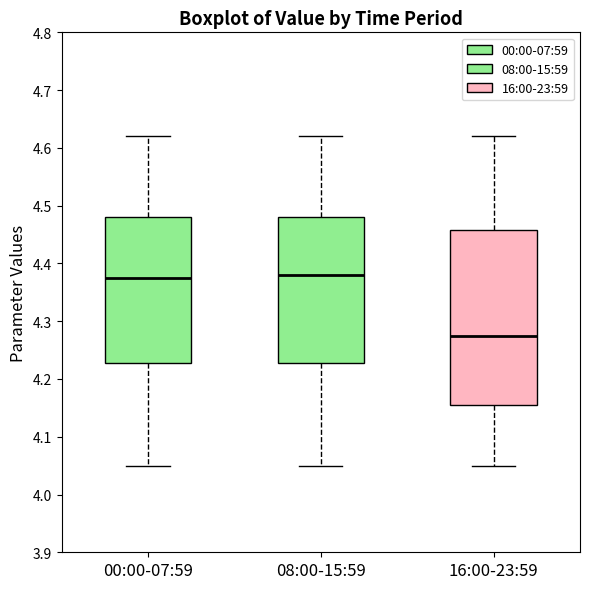

Comparing the boxes themselves (not the whiskers), which one is the tallest?

16:00-23:59